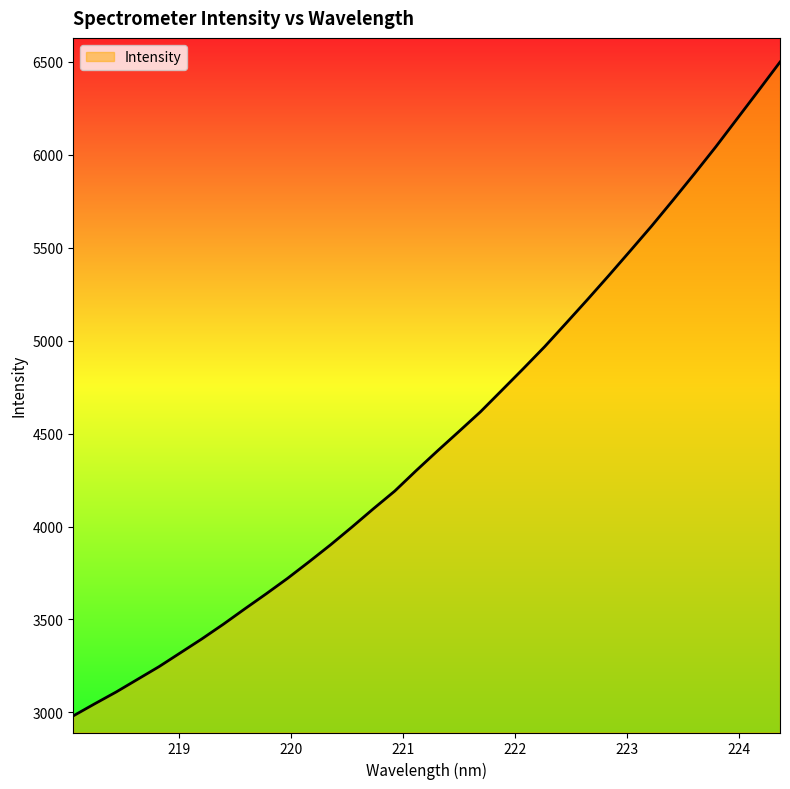

Reading right to left, transcribe all the data shown in this chart.

6498.5	6345.5	6194.1	6042.8	5897.7	5755.9	5616.6	5482.9	5350.5	5220.7	5093.5	4967.4	4848.9	4732.6	4616.9	4511.6	4407.3	4300.7	4190.7	4095.3	3996.9	3901.2	3810.3	3721.5	3638.0	3556.9	3474.3	3395.6	3320.8	3246.2	3178.0	3109.8	3046.3	2981.3